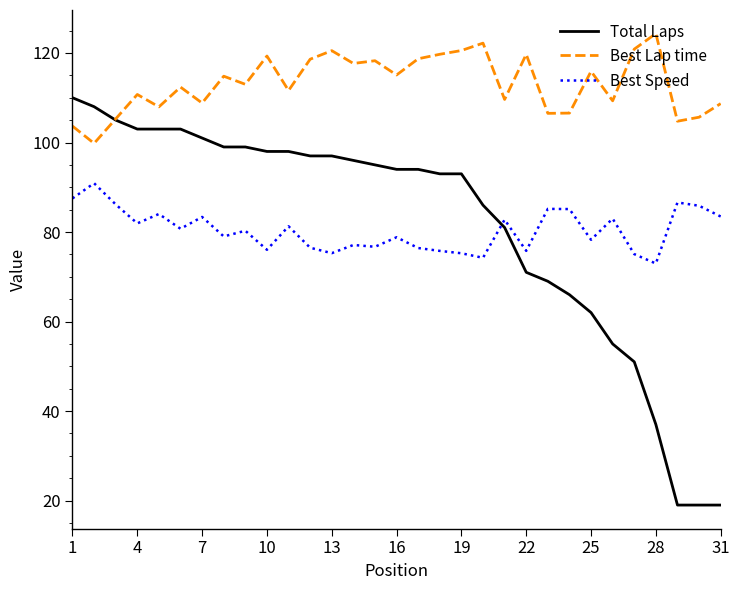

What is the minimum value shown in the chart?

19.0